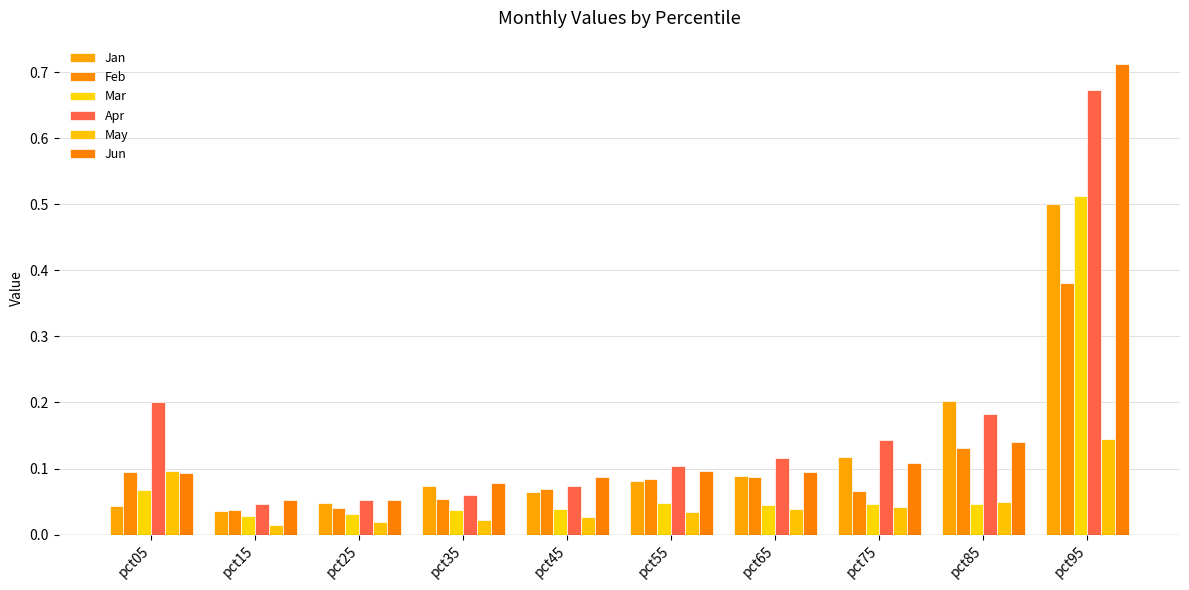

How many May values are between 0 and 1?

10